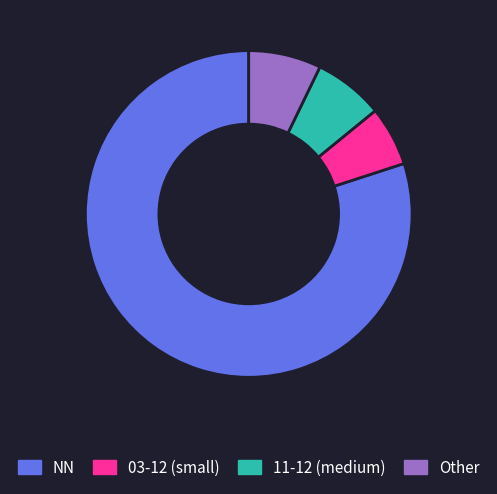

What is the largest slice in the pie chart?

NN